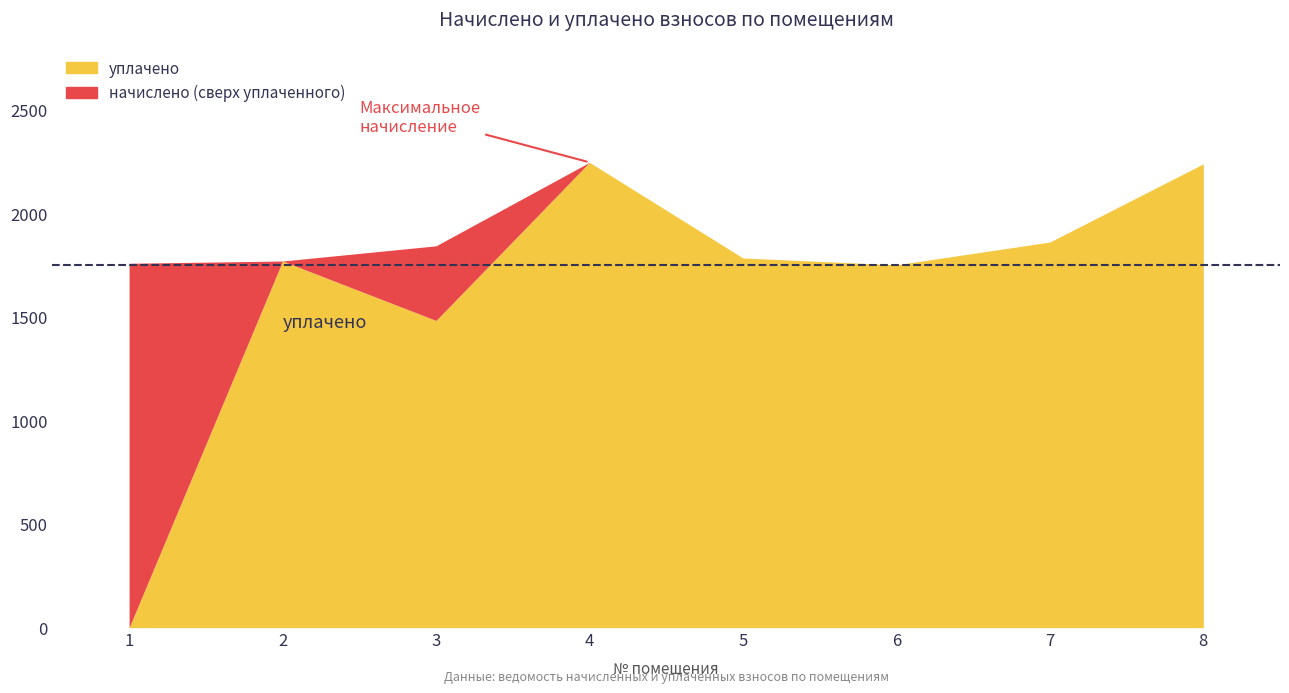

List the series in order of their overall mean, lowest first.

уплачено, начислено